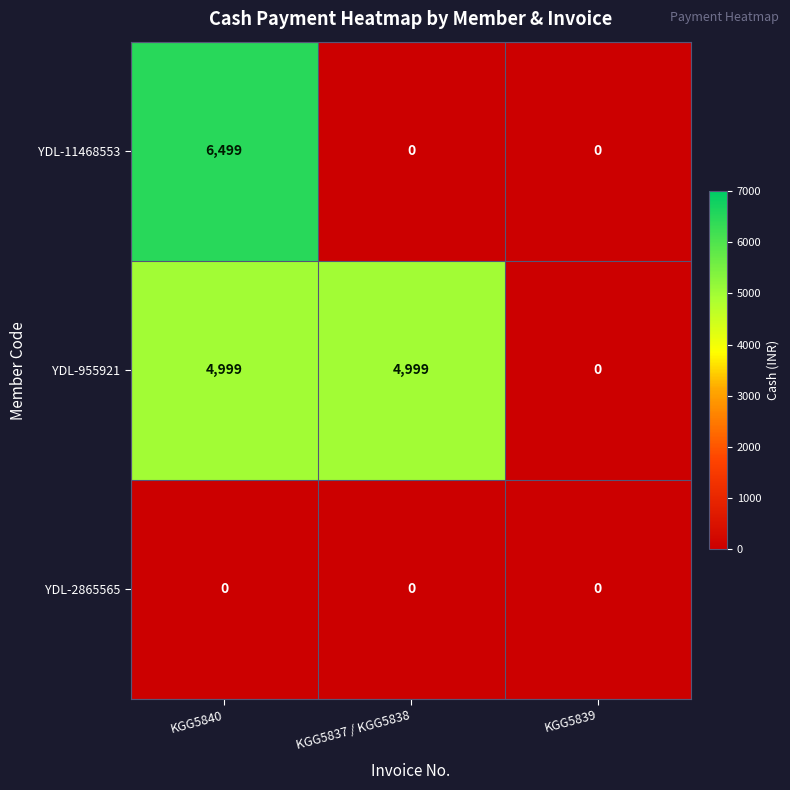

Reading right to left, extract all data points from this chart.

YDL-11468553: 0	0	6499
YDL-955921: 0	4999	4999
YDL-2865565: 0	0	0